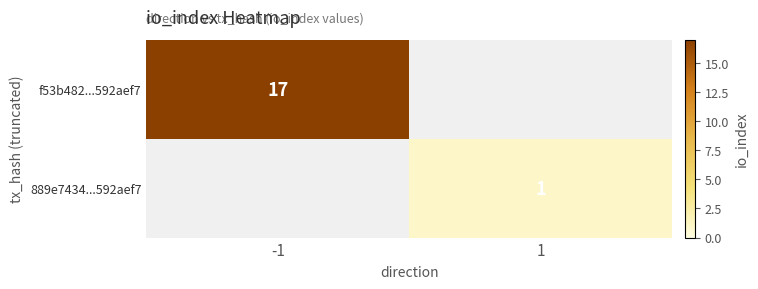

Is it true that f53b482...592aef7 equals 12 at -1?

False